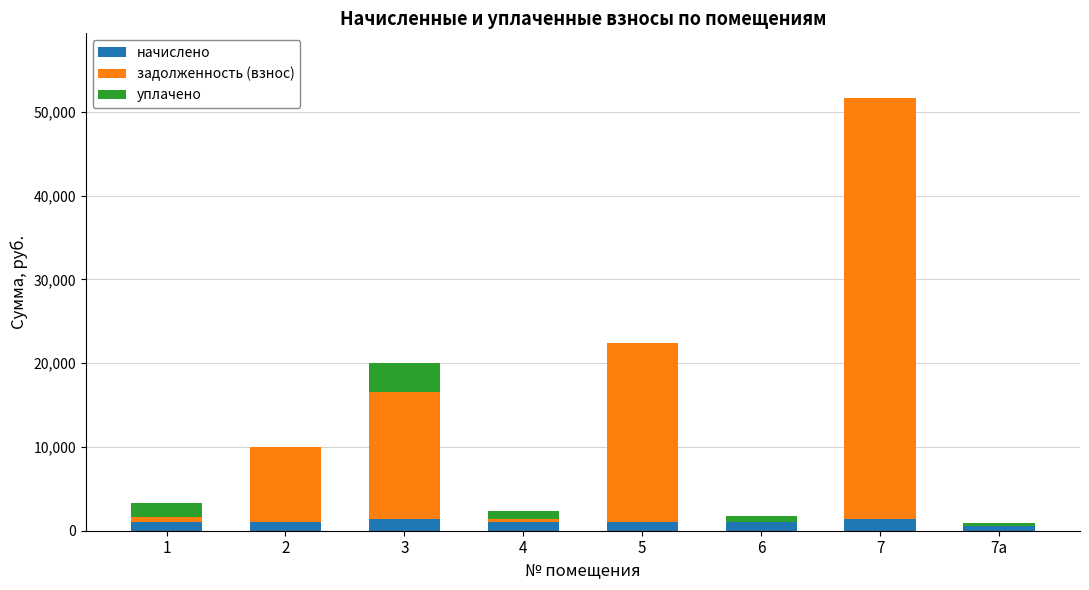

Are the bars horizontal?

No